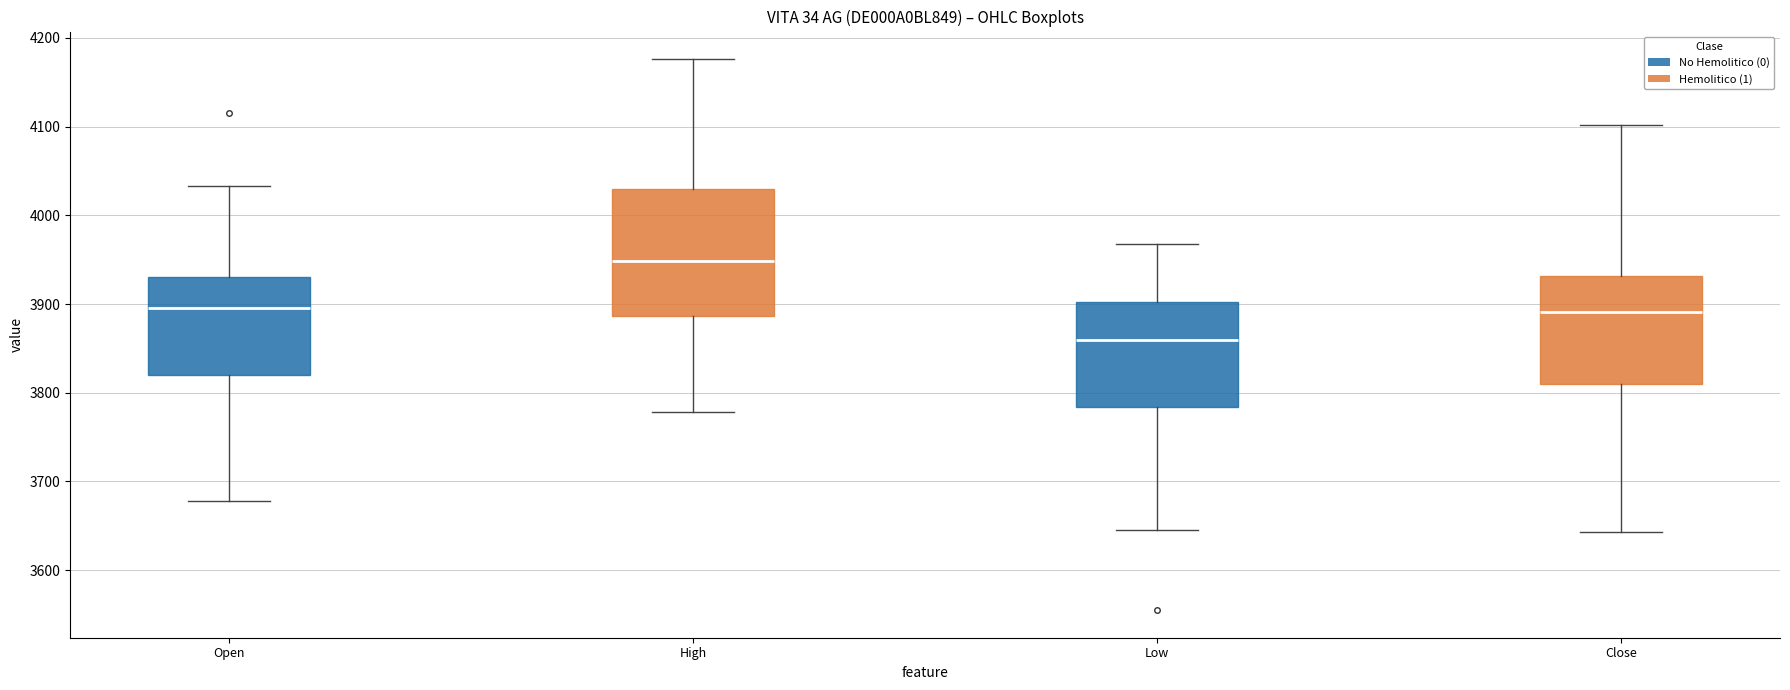

Where is the upper edge of the box for Close on the y-axis? The values are not printed on the chart, so give them approximately, as read against the axis.

3930